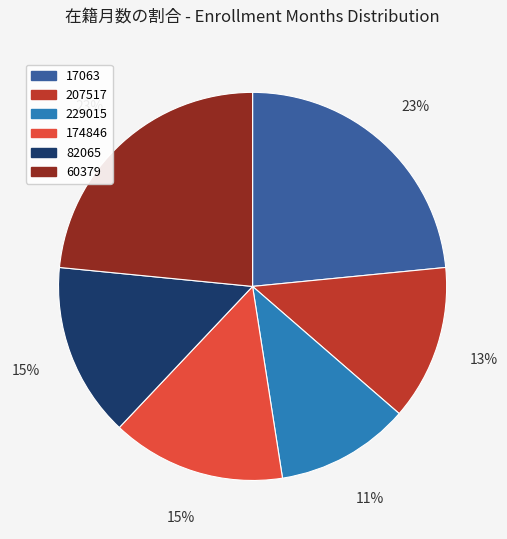

Is it true that 17063 is 37% of the pie?

False